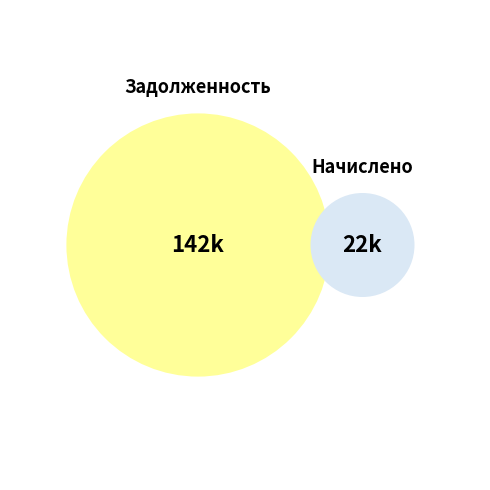

True or false: уплачено accounts for 0% of the total.

True